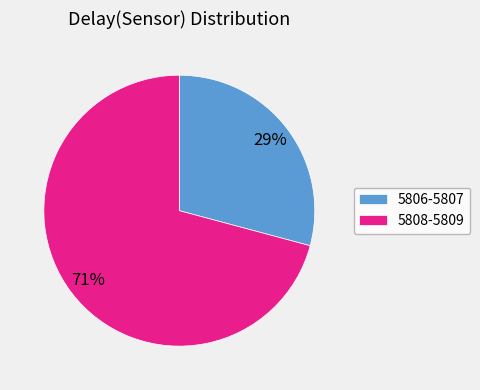

Which category has the smallest portion of the pie?

5806-5807